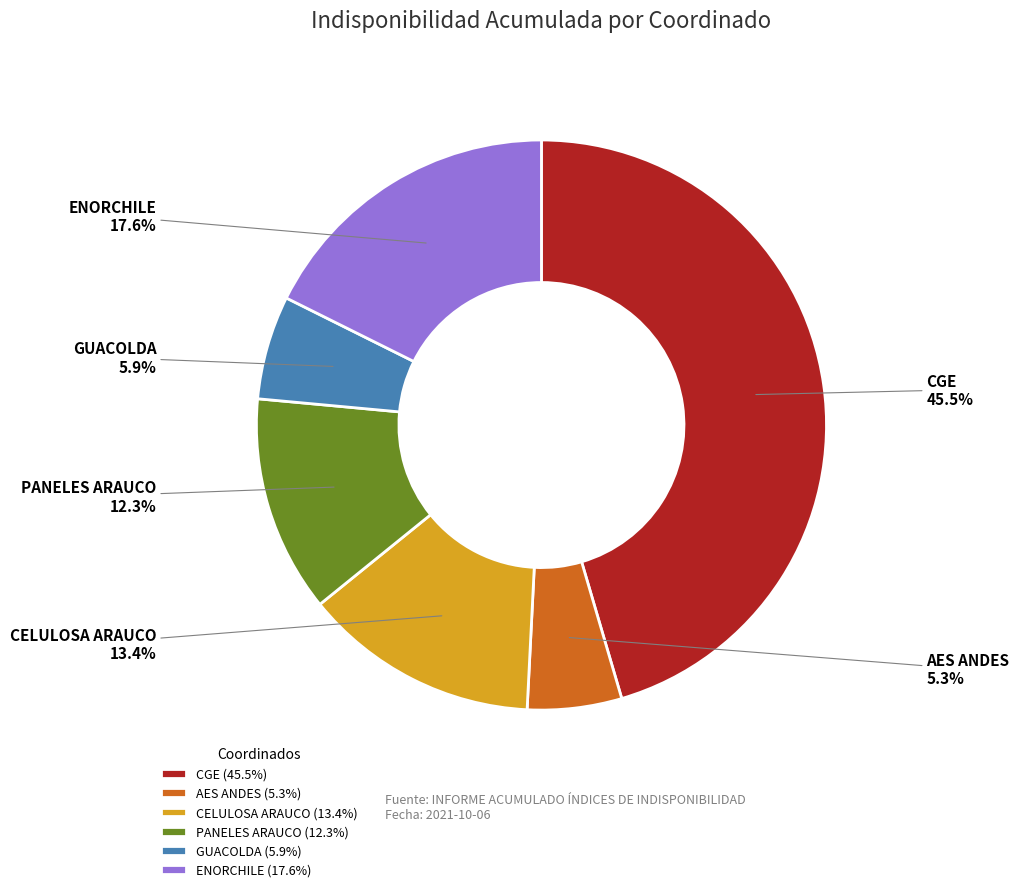

Is CGE the majority of the pie?

No